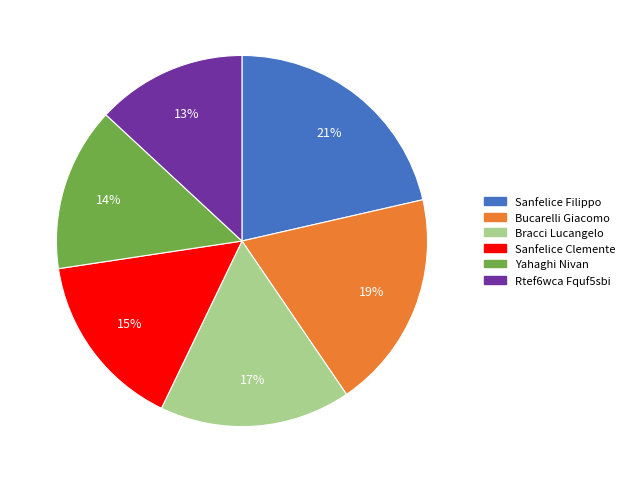

True or false: Bracci Lucangelo accounts for 17% of the total.

True